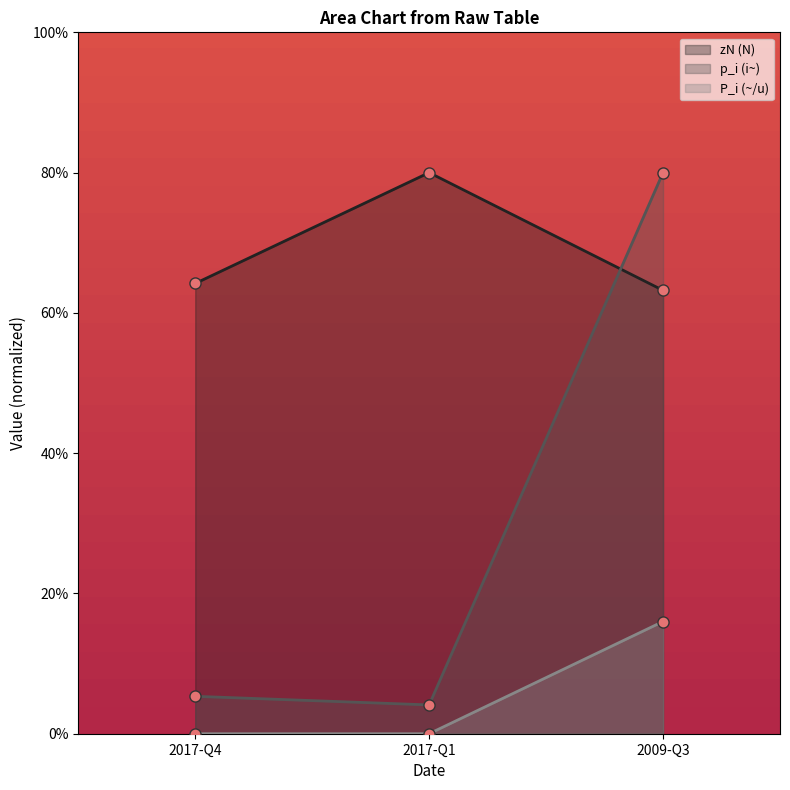

Is the value of p_i (i~) at 2017-Q1 greater than the value of zN (N) at 2009-Q3?

No